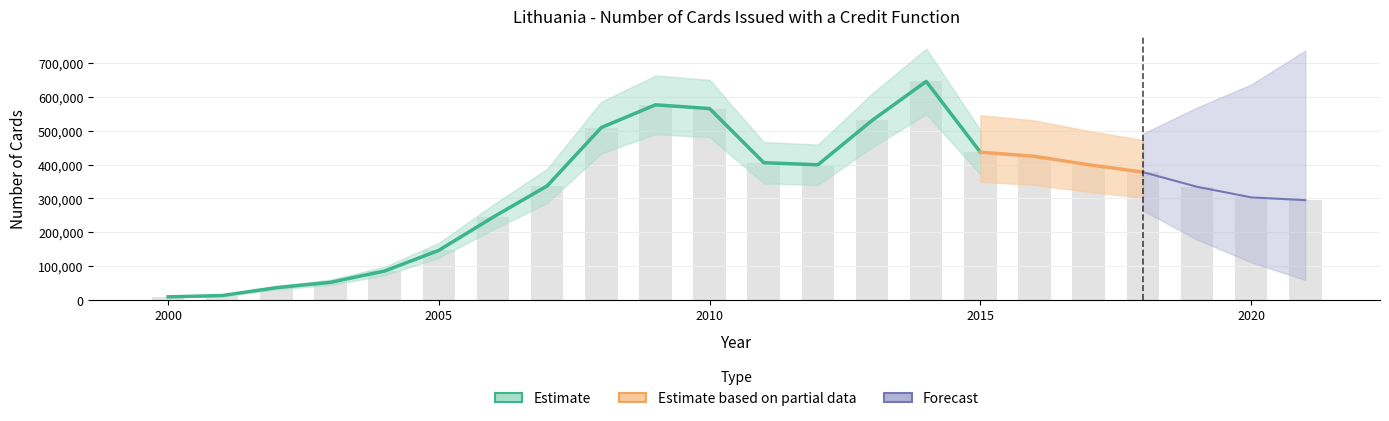

What is the greatest value displayed?

646064